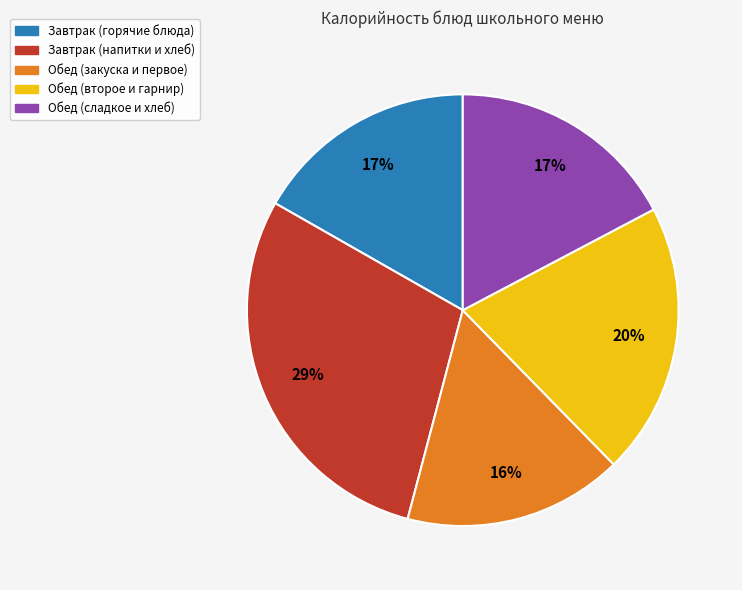

Is there any slice that represents more than half of the pie?

No